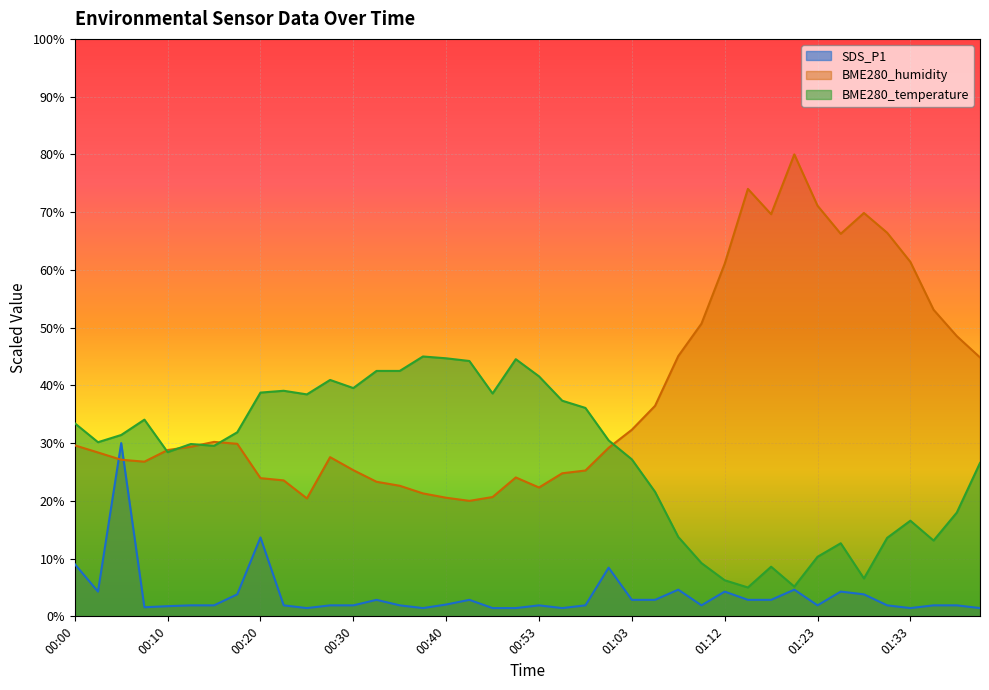

What are all the series names shown in the legend?

SDS_P1, BME280_humidity, BME280_temperature